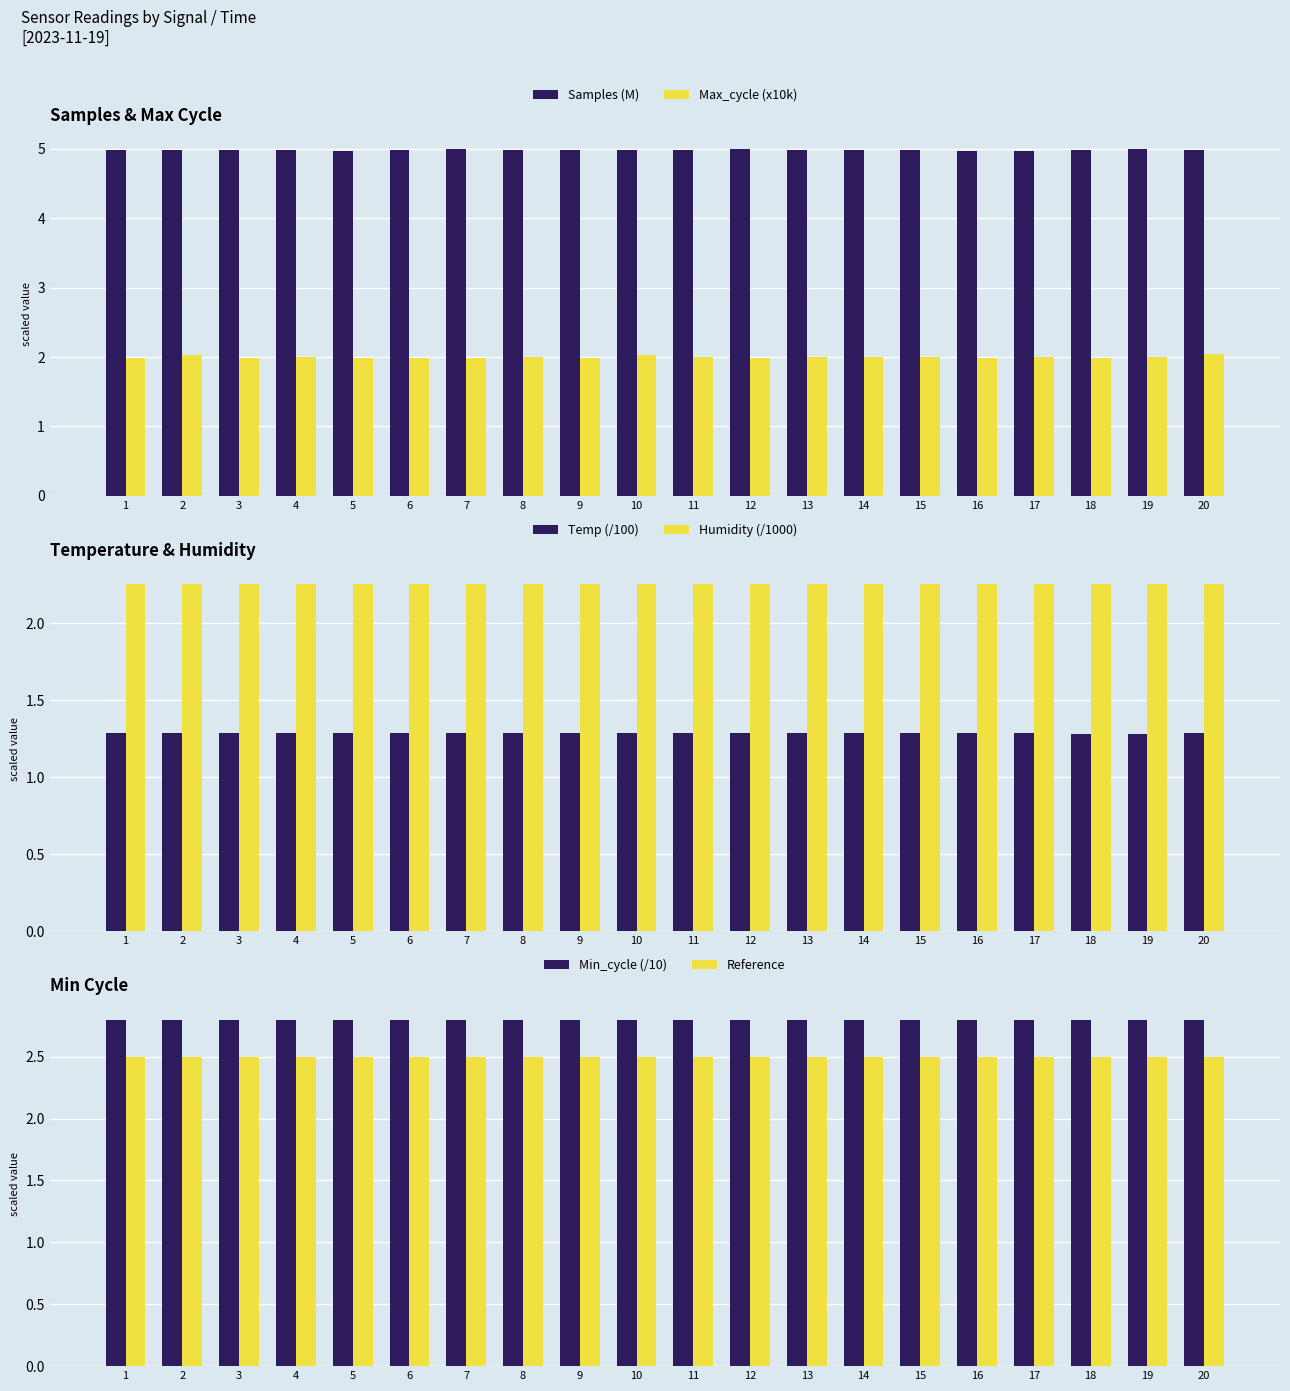

Which category has the lowest value in the Humidity (/1000) series?

1